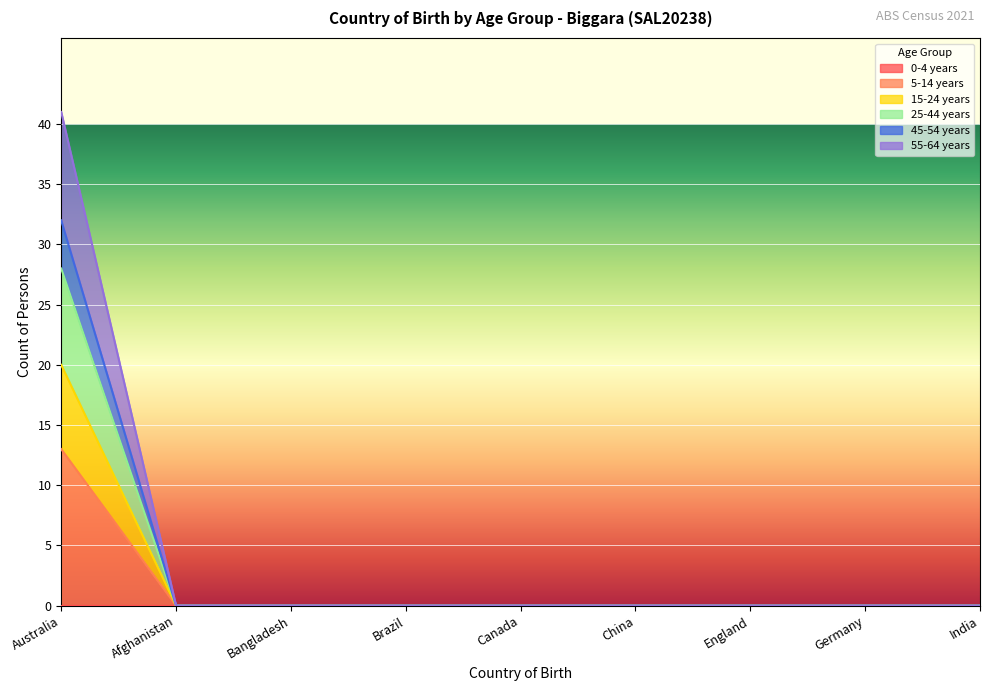

At which category is the sum across all series the highest?

Australia